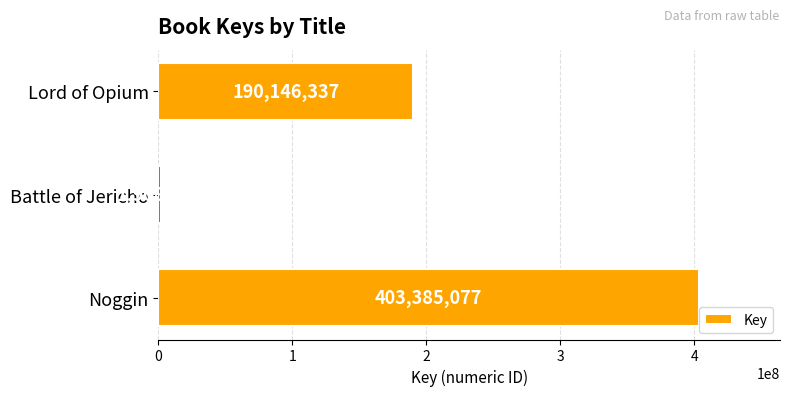

What is the sum of the values at Battle of Jericho and Lord of Opium?

192054432